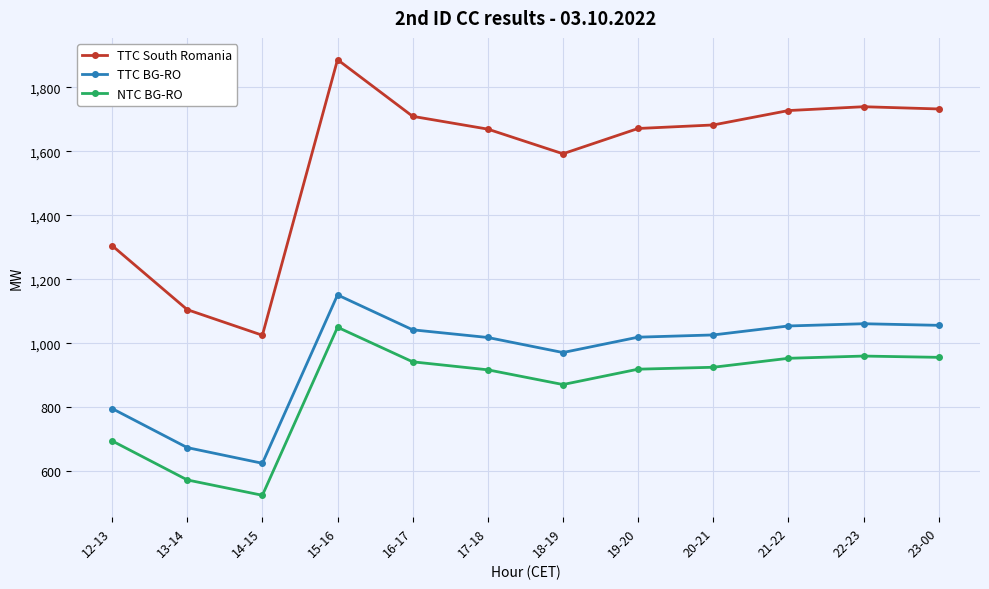

What is the total value across all series at 18-19?

3434